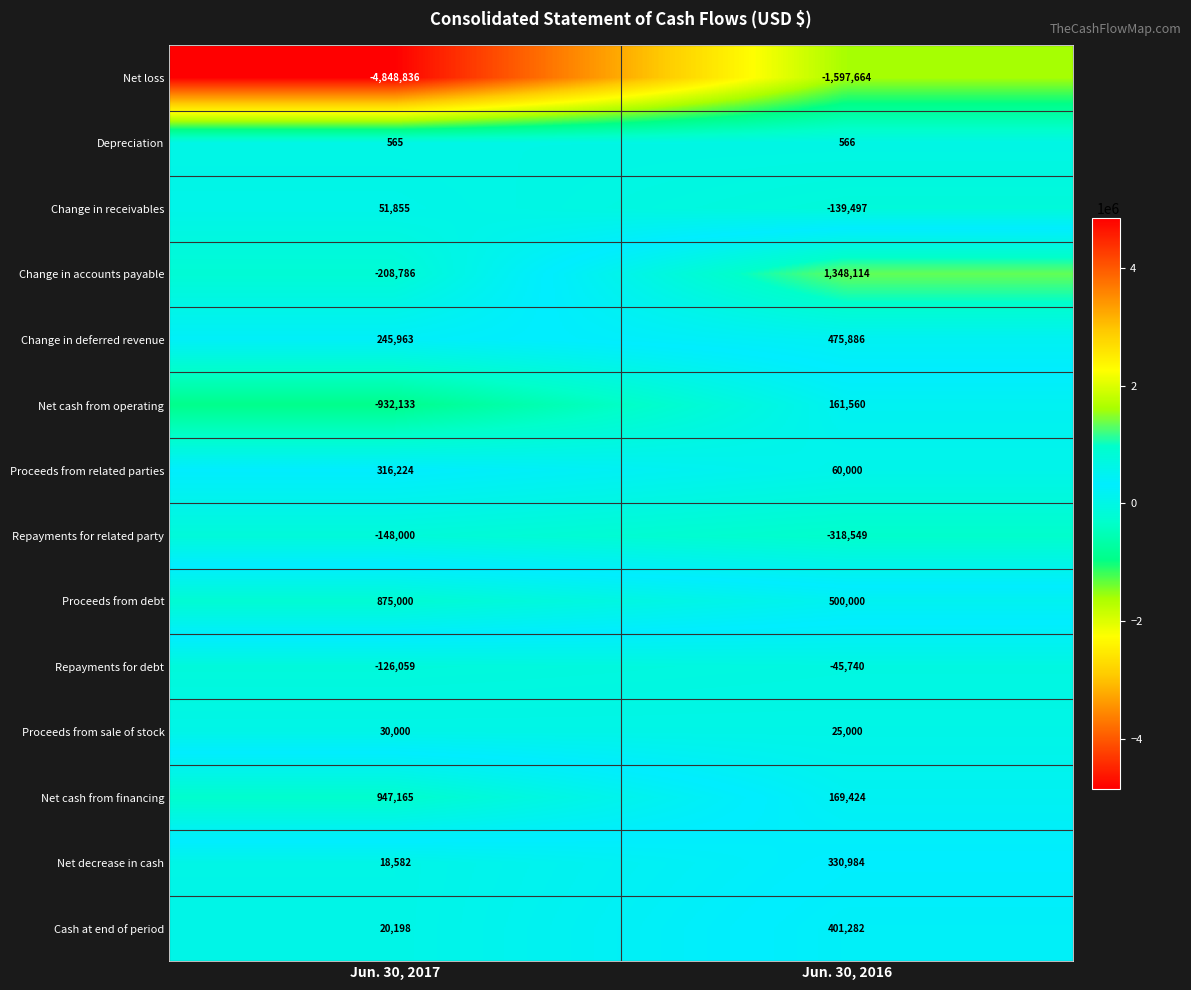

What is the difference between the Change in receivables values at Jun. 30, 2016 and Jun. 30, 2017?

191352